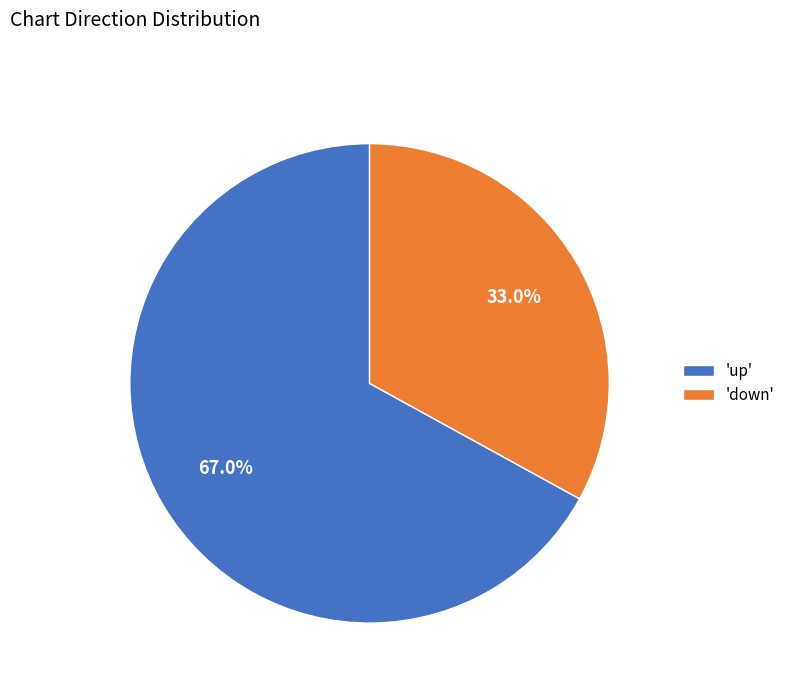

Rank the categories by value from lowest to highest.

'down', 'up'